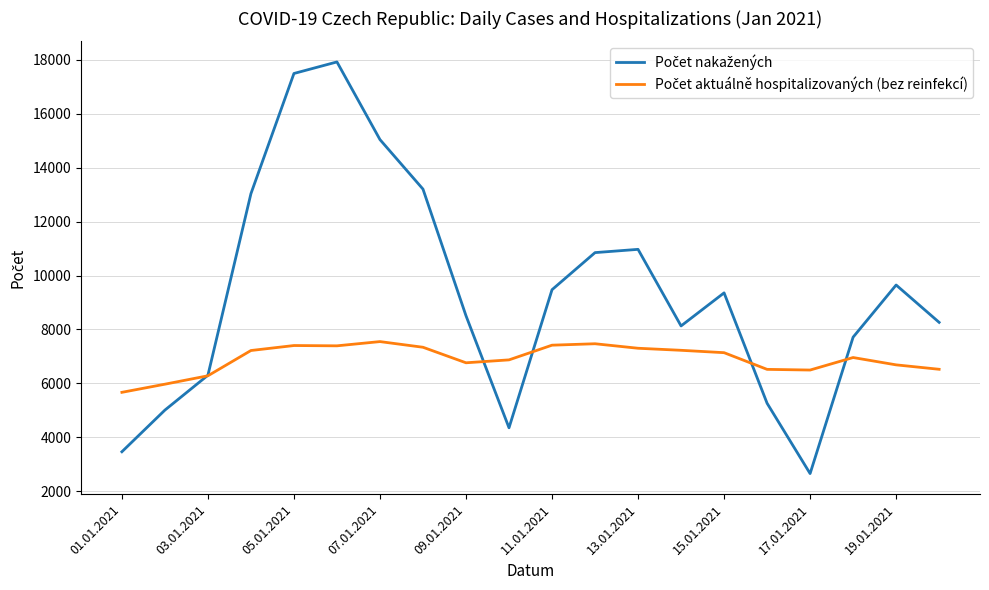

What is the smallest value displayed?

2654